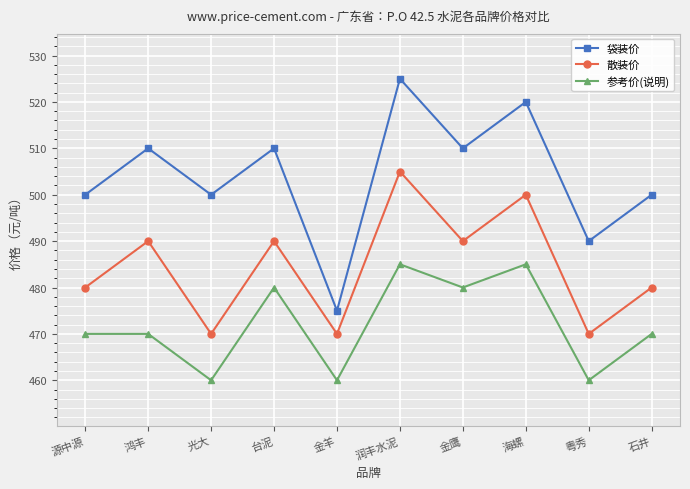

True or false: 参考价(说明) has a value of 213 at 鸿丰.

False